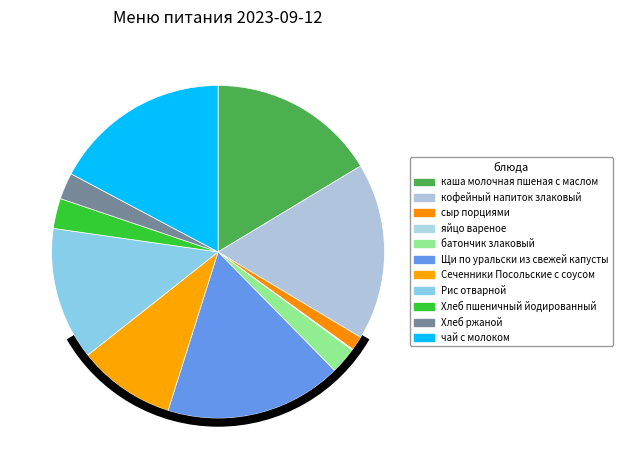

True or false: Щи по уральски из свежей капусты accounts for 23% of the total.

False